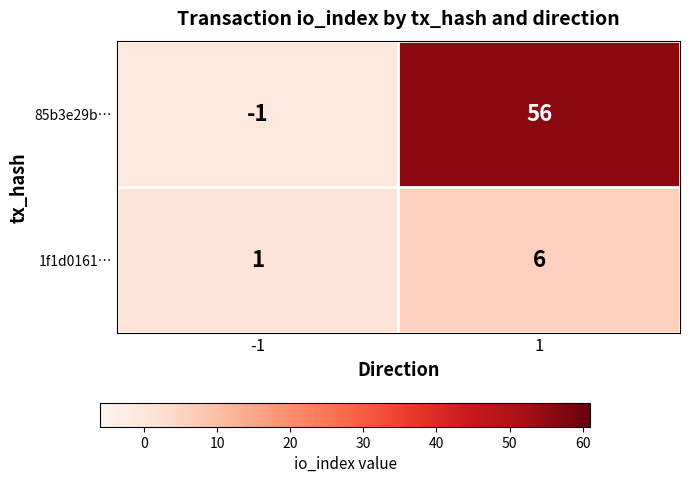

Is it true that 85b3e29b… equals 56 at 1?

True